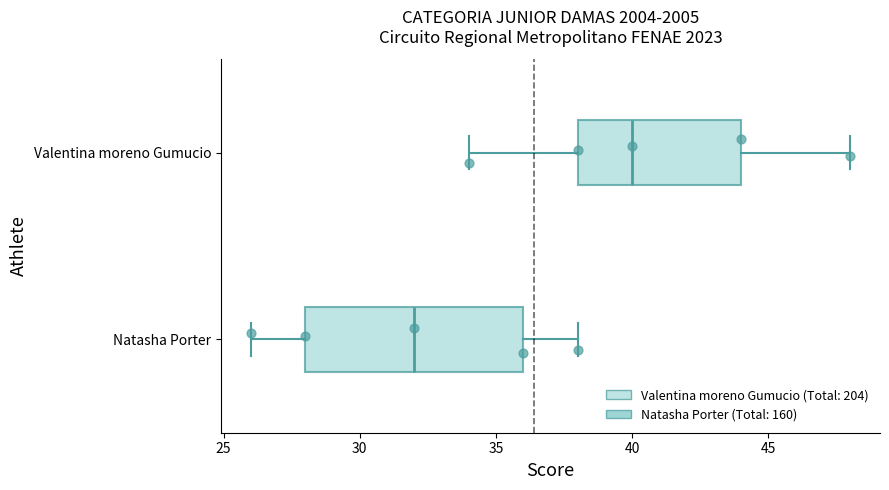

Which box has the furthest to the right median line?

Valentina moreno Gumucio